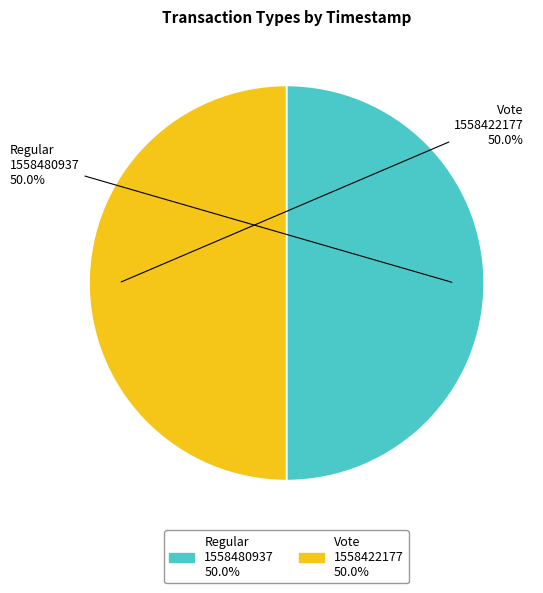

What is the ratio of the value at Vote to the value at Regular?

1.0